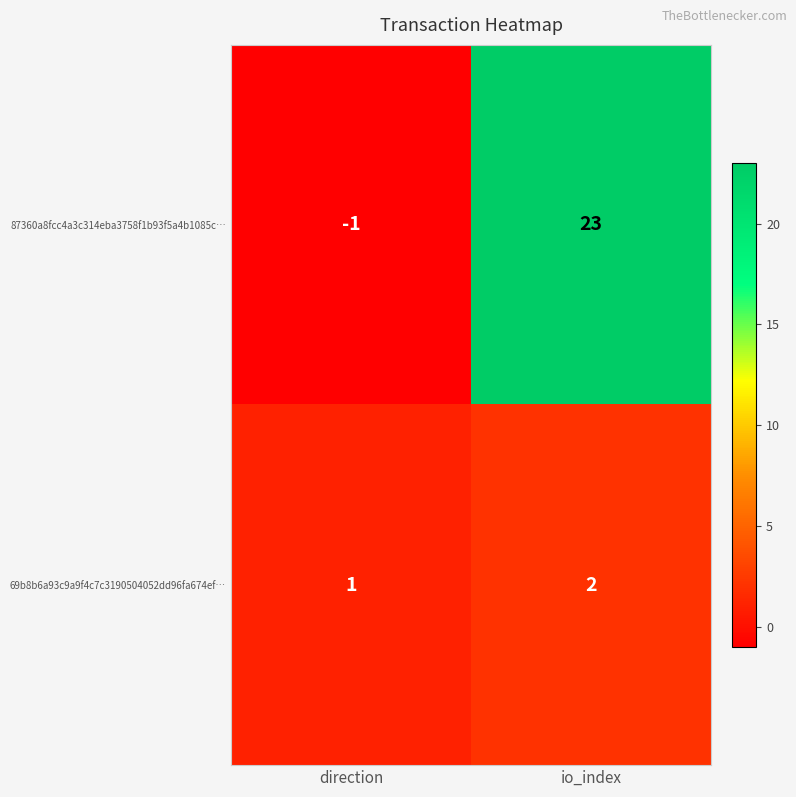

Which series changed the most between direction and io_index?

87360a8fcc4a3c314eba3758f1b93f5a4b1085c…